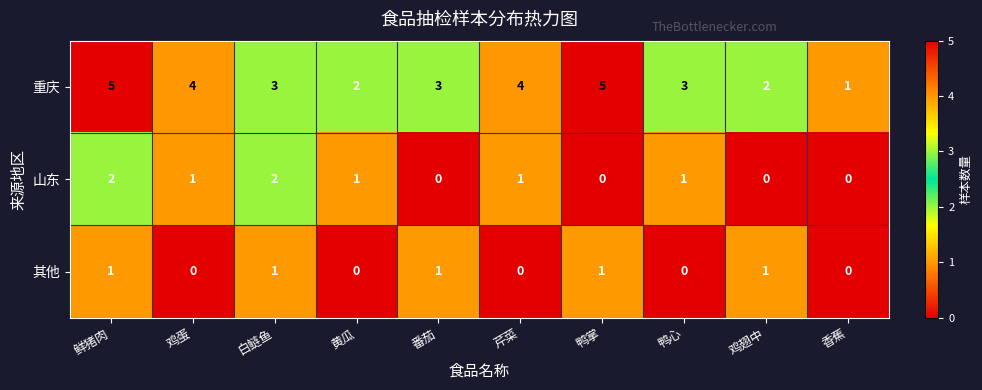

Is it true that 山东 equals 1 at 芹菜?

True